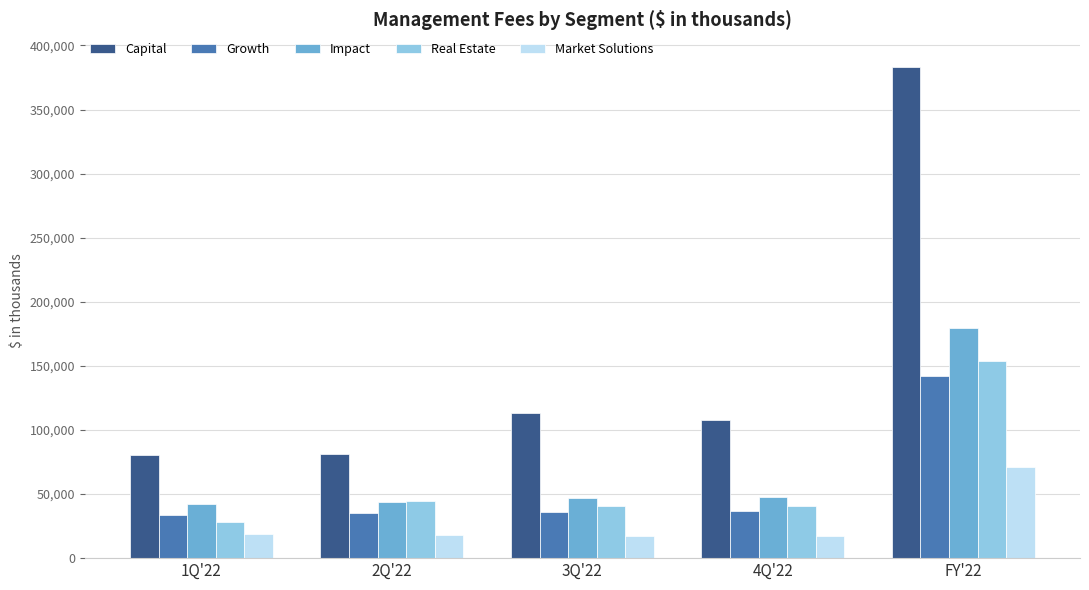

Where is Real Estate nearest to the value 90867?

2Q'22